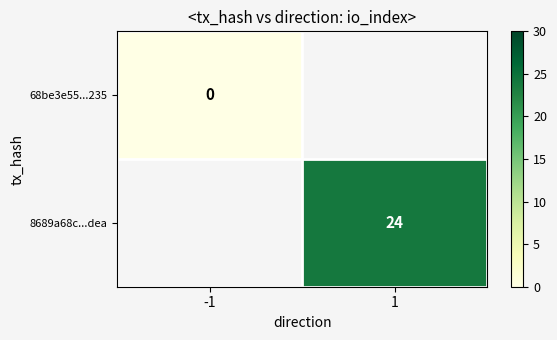

Is it true that 8689a68c...dea equals 33 at 1?

False